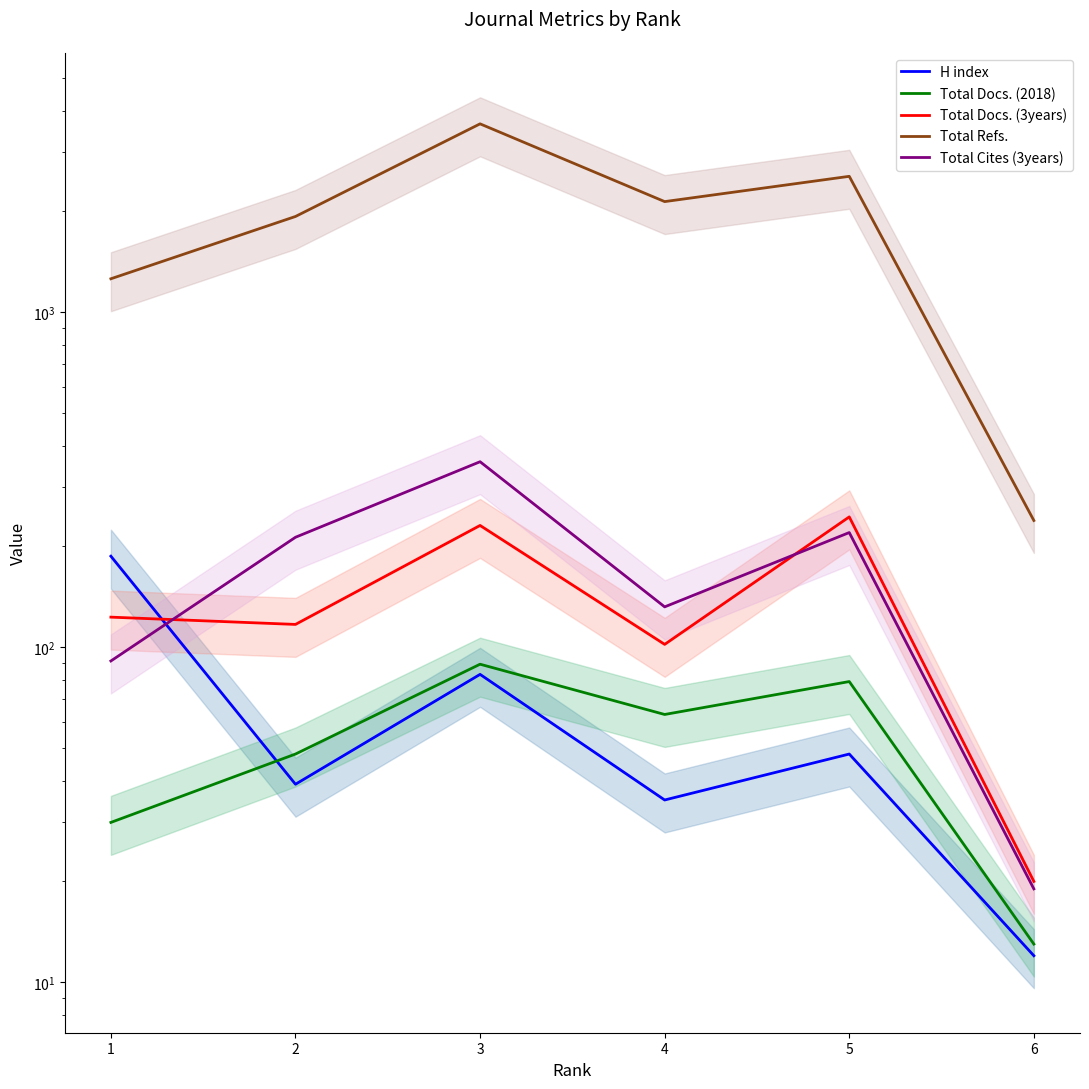

Which series changed the most between 2 and 3?

Total Refs.